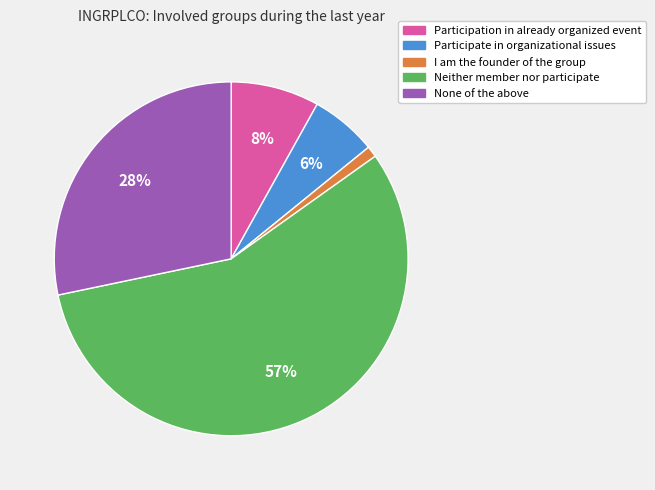

Does any single category account for the majority?

Yes